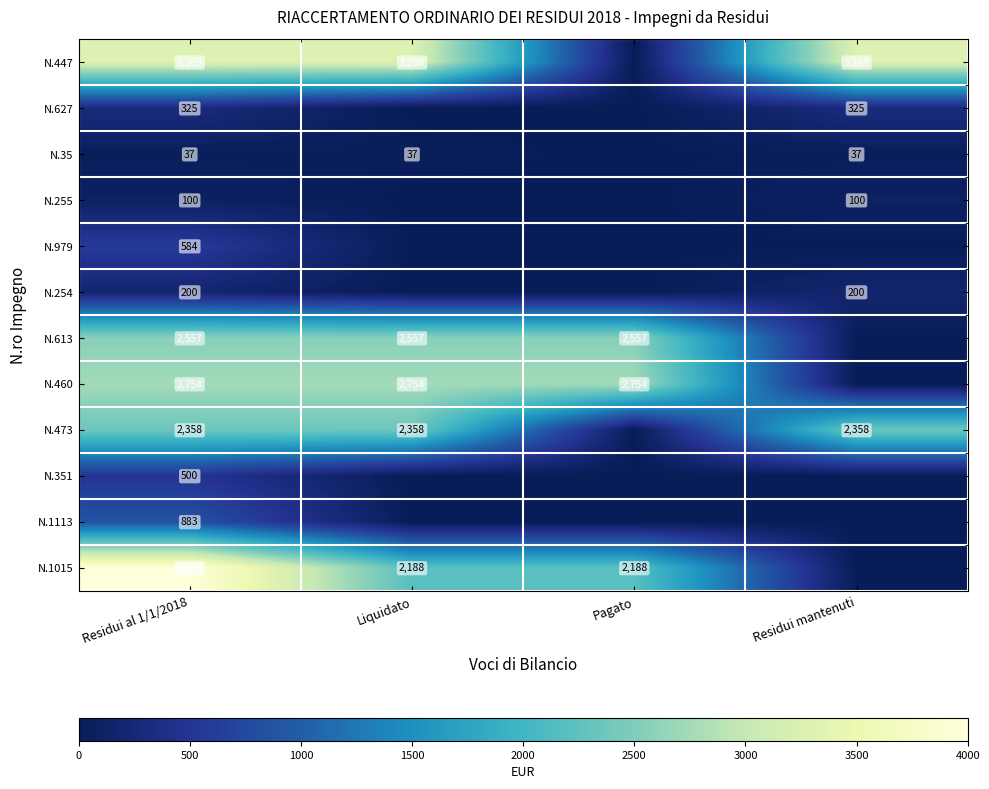

True or false: N.447 has a value of 3269 at Liquidato.

True